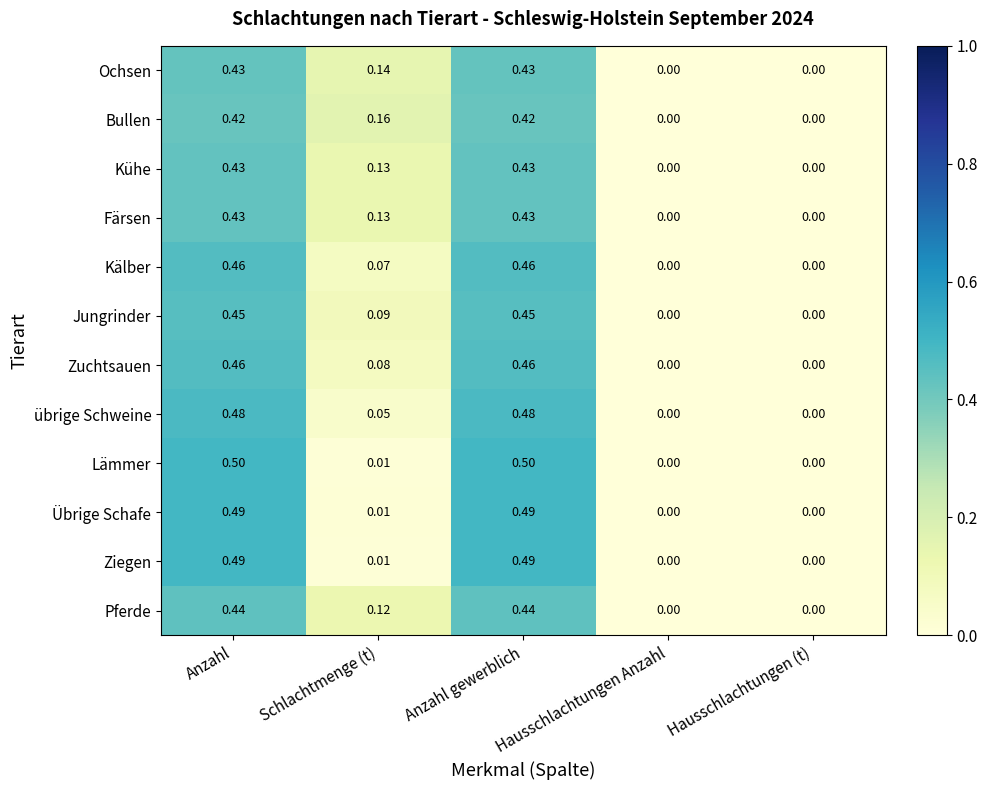

How many series are shown in this chart?

12